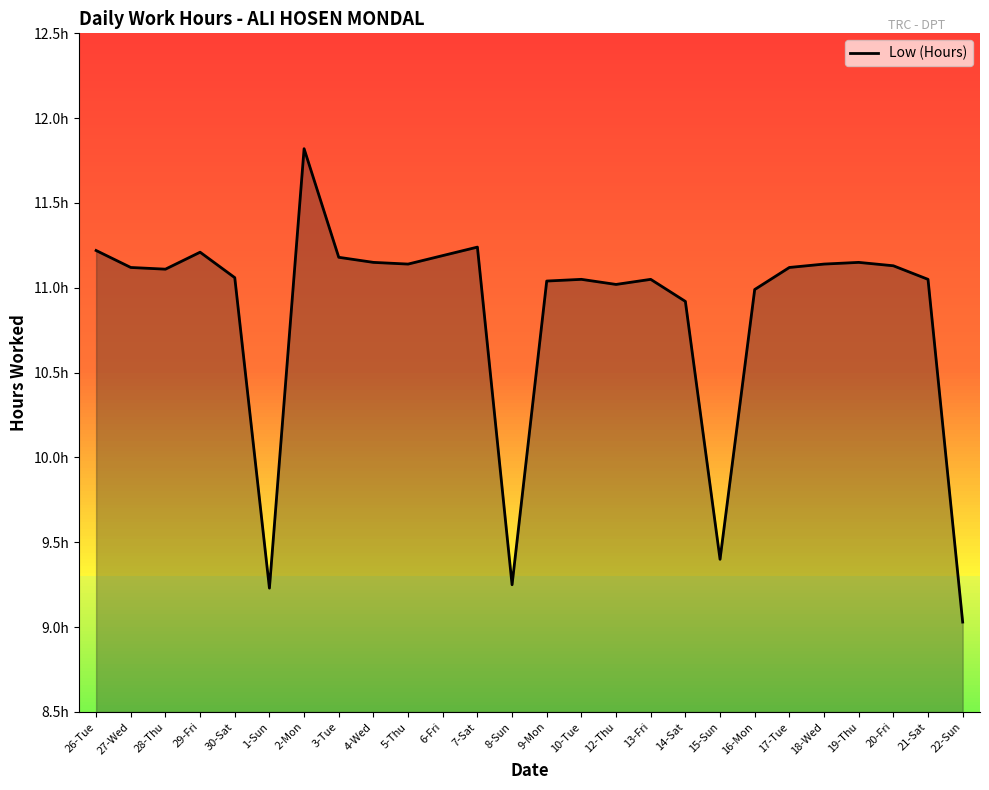

Reading left to right, extract all data points from this chart.

26-Tue=11.2	27-Wed=11.1	28-Thu=11.1	29-Fri=11.2	30-Sat=11.1	1-Sun=9.2	2-Mon=11.8	3-Tue=11.2	4-Wed=11.2	5-Thu=11.1	6-Fri=11.2	7-Sat=11.2	8-Sun=9.2	9-Mon=11.0	10-Tue=11.1	12-Thu=11.0	13-Fri=11.1	14-Sat=10.9	15-Sun=9.4	16-Mon=11.0	17-Tue=11.1	18-Wed=11.1	19-Thu=11.2	20-Fri=11.1	21-Sat=11.1	22-Sun=9.0